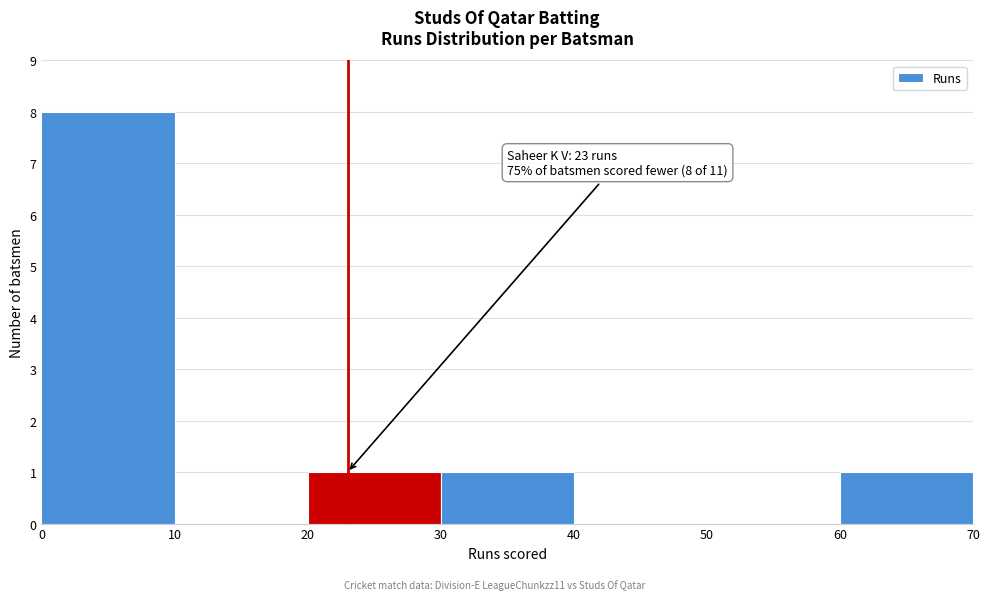

Over which range of the x-axis is the bar tallest?

0 to 10